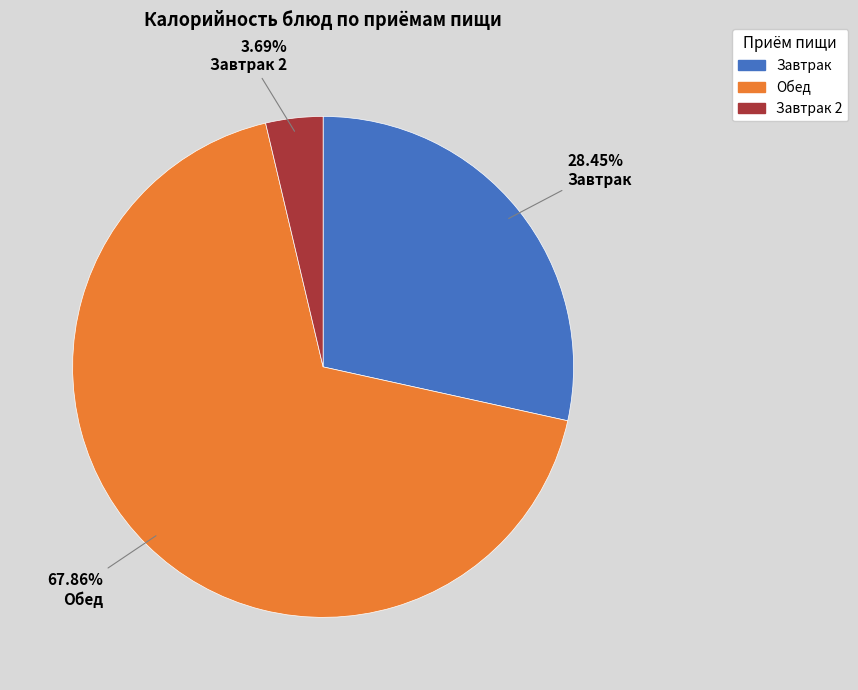

Do Обед and Завтрак together represent more than half of the pie?

Yes